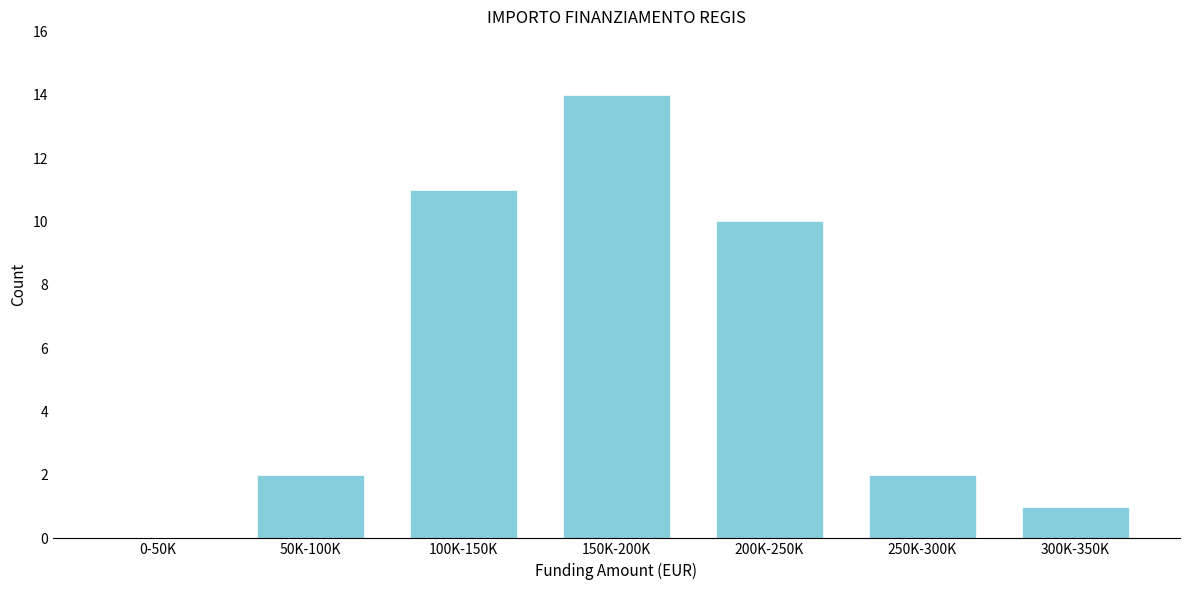

Reading left to right, list all the values displayed in this chart.

0-50K=0	50K-100K=2	100K-150K=11	150K-200K=14	200K-250K=10	250K-300K=2	300K-350K=1